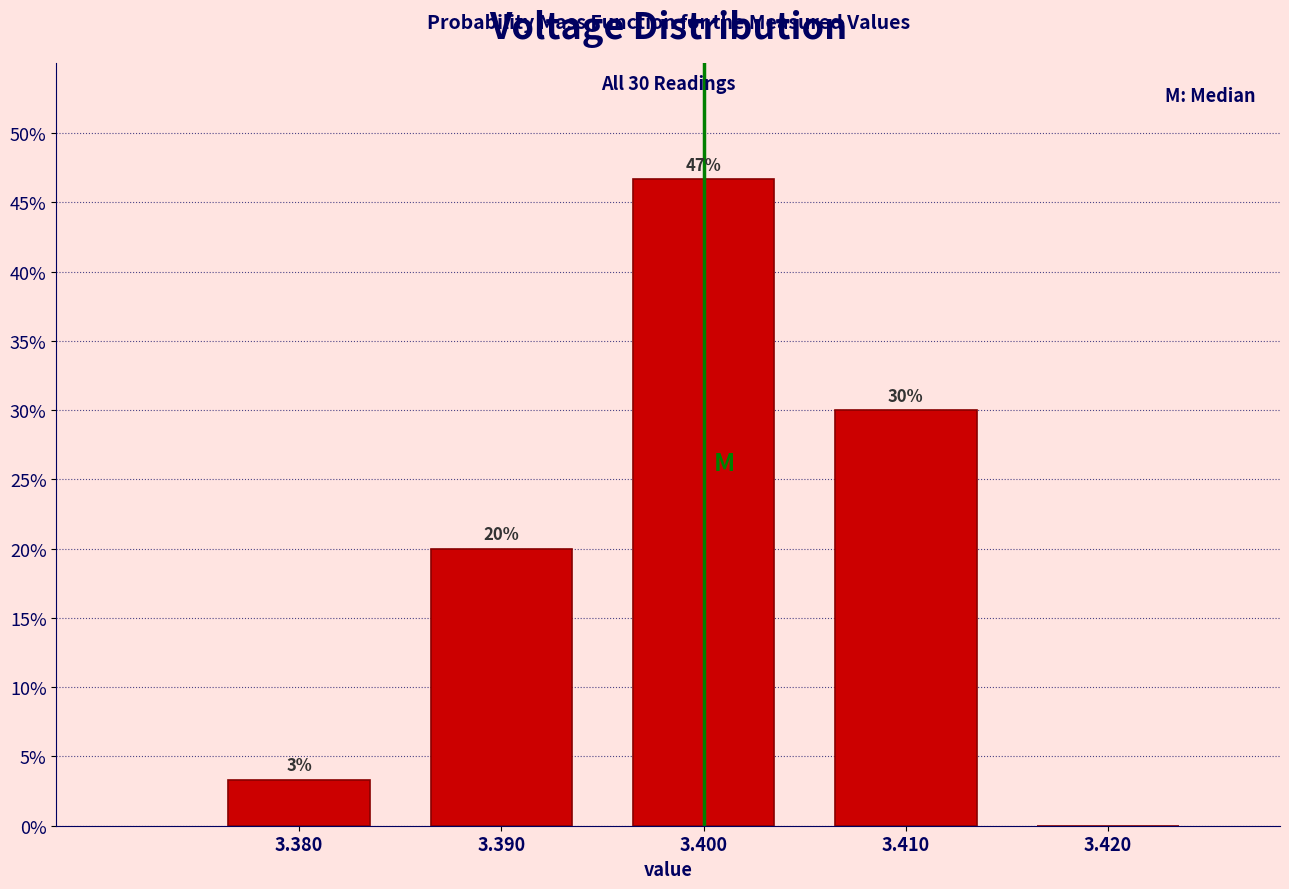

Over which range of the x-axis is the bar tallest?

3.395 to 3.405